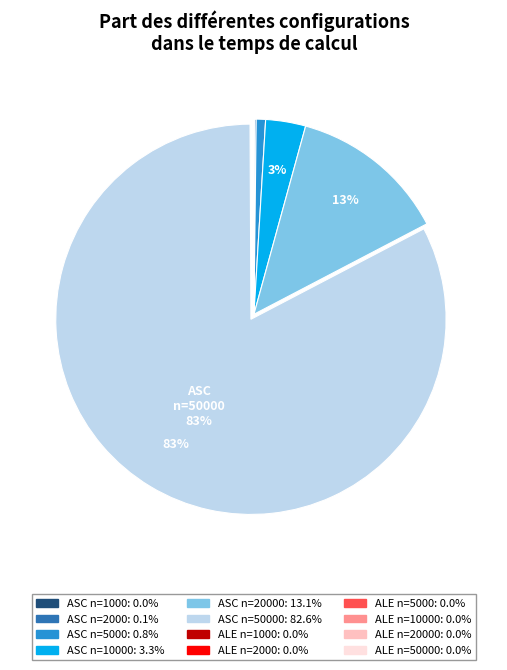

To the nearest percent, what is the difference between the largest and smallest slice percentages?

83%